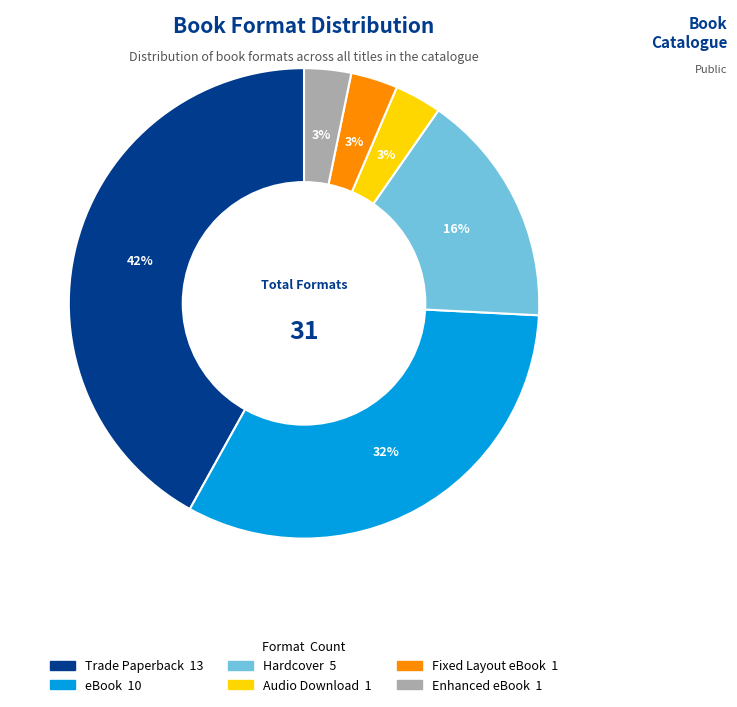

Does Trade Paperback represent more than half of the total?

No